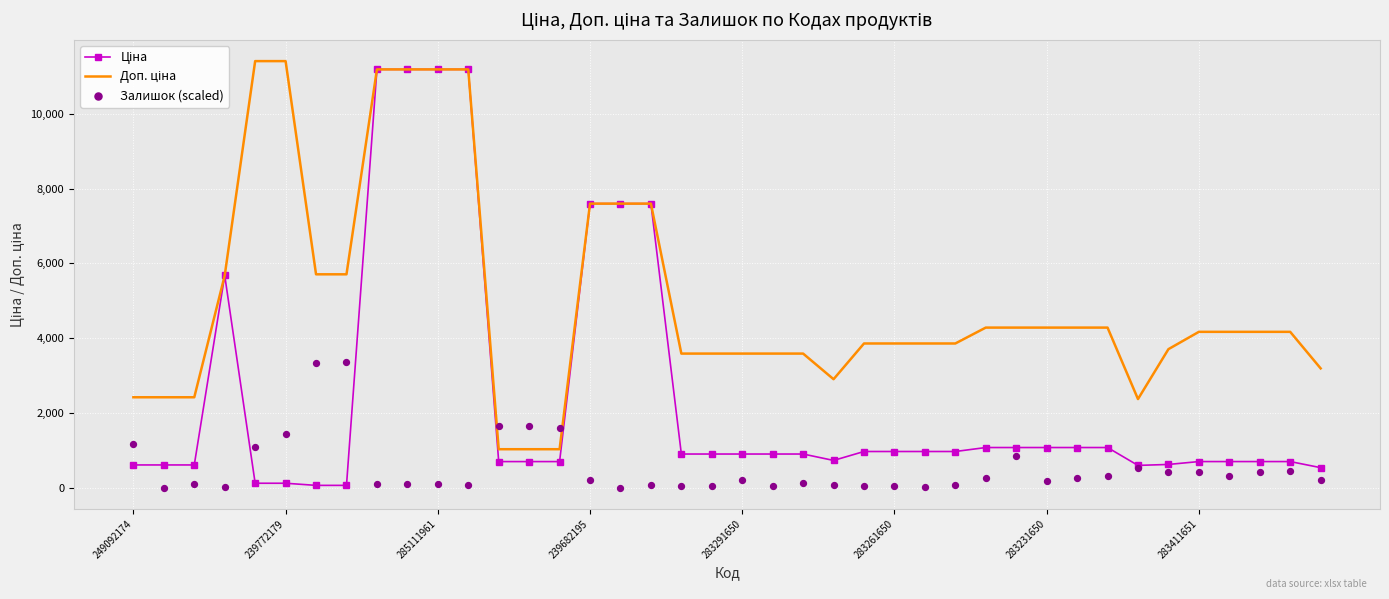

Which series has the largest Y range (max minus min)?

Ціна